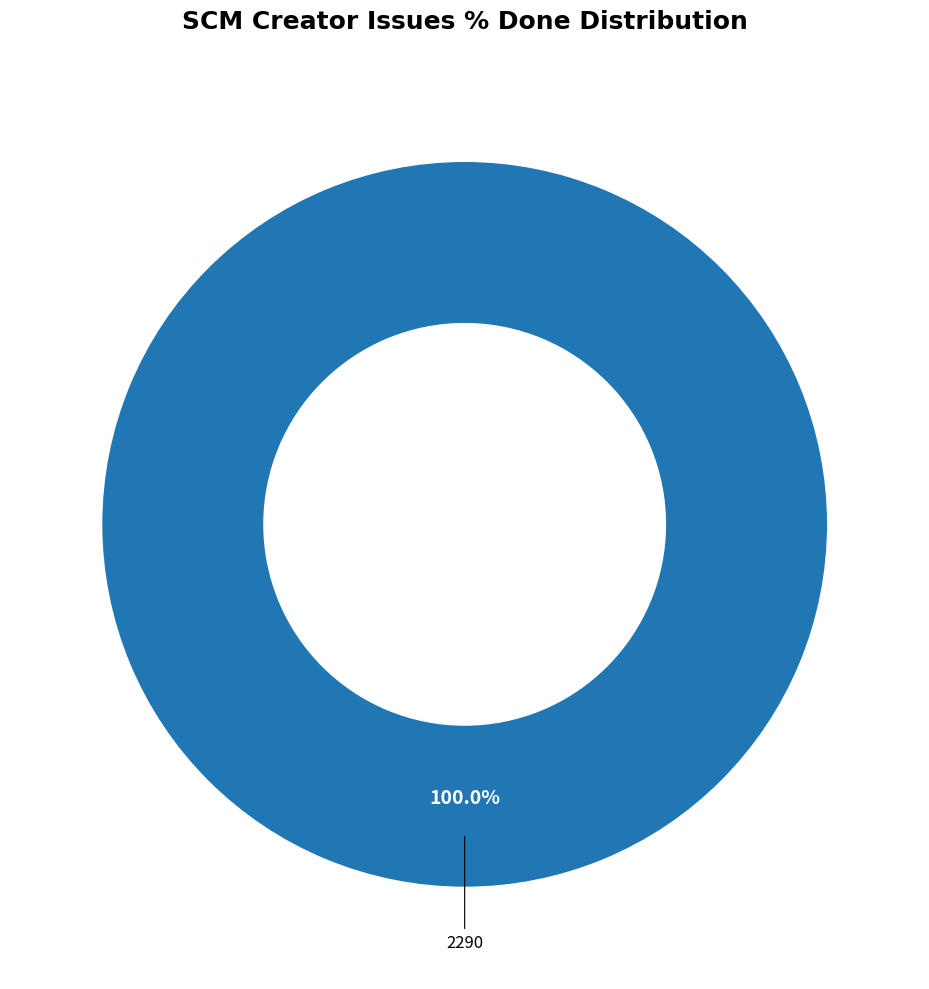

Is there a majority slice in this chart?

Yes